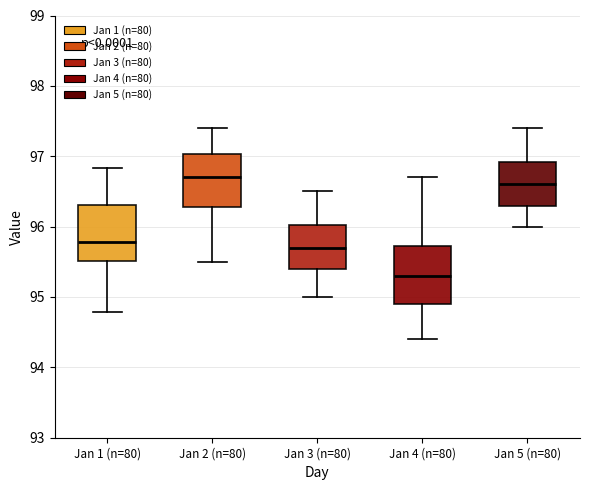

Which box has the highest median line?

Jan 2 (n=80)